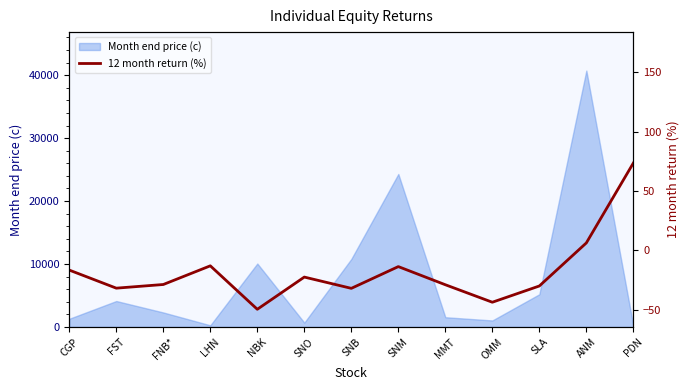

Rank the categories by value from lowest to highest.

NBK, OMM, SNB, FST, SLA, MMT, FNB*, SNO, CGP, SNM, LHN, ANM, PDN